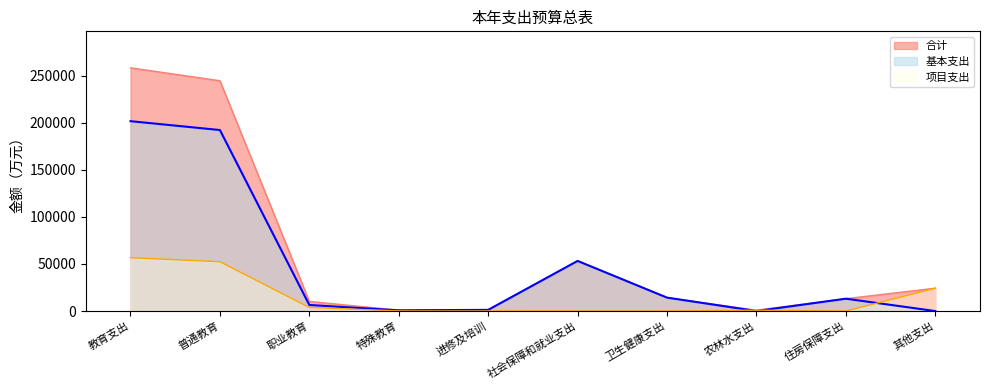

Rank the series at 社会保障和就业支出 from lowest to highest value.

项目支出, 合计, 基本支出